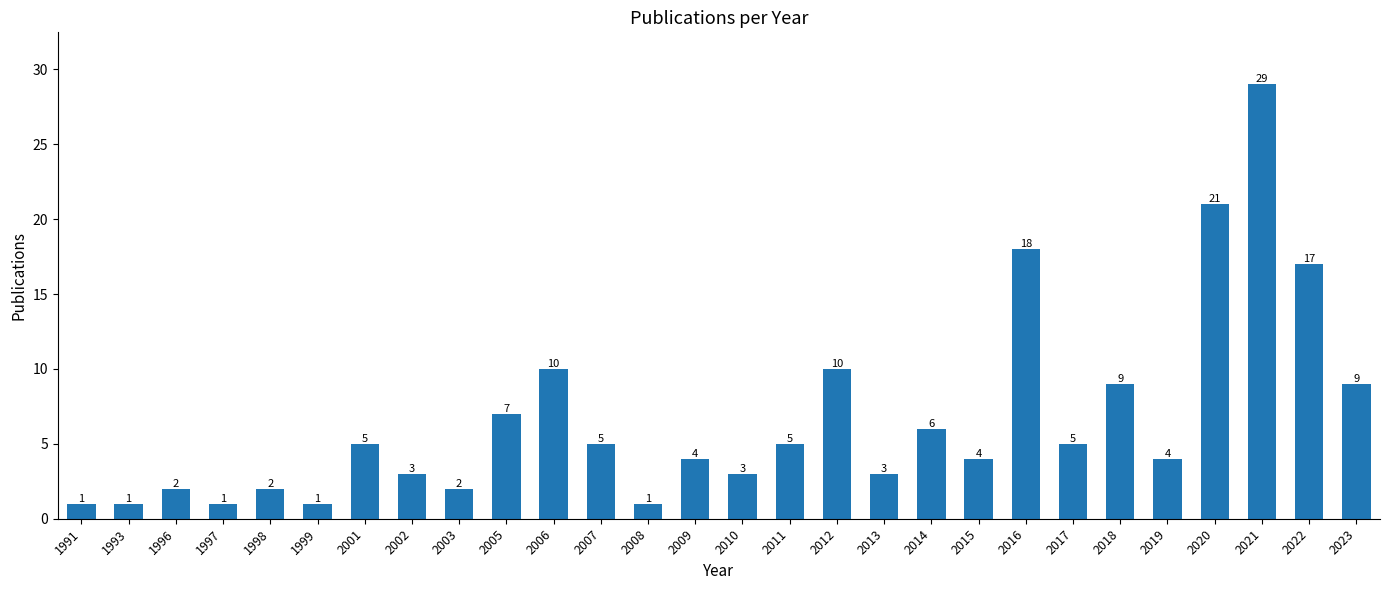

What is the sum of the values at 2023 and 2008?

10